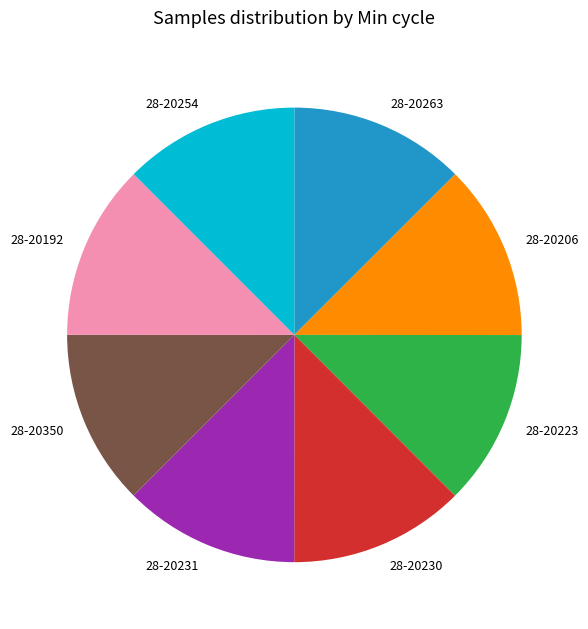

Is it true that 28-20192 is 22% of the pie?

False